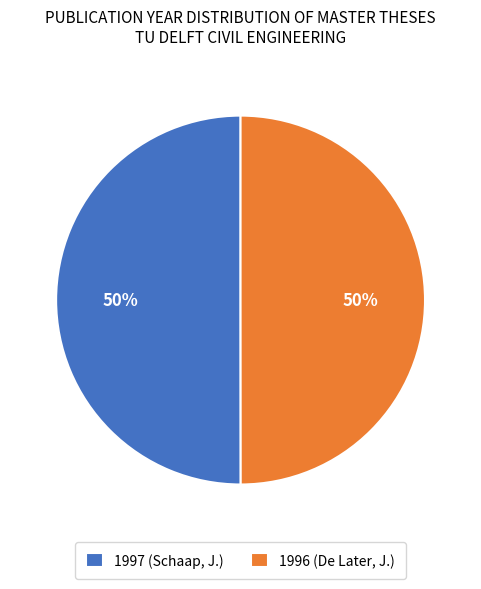

To the nearest percent, what portion does 1996 (De Later, J.) represent?

50%